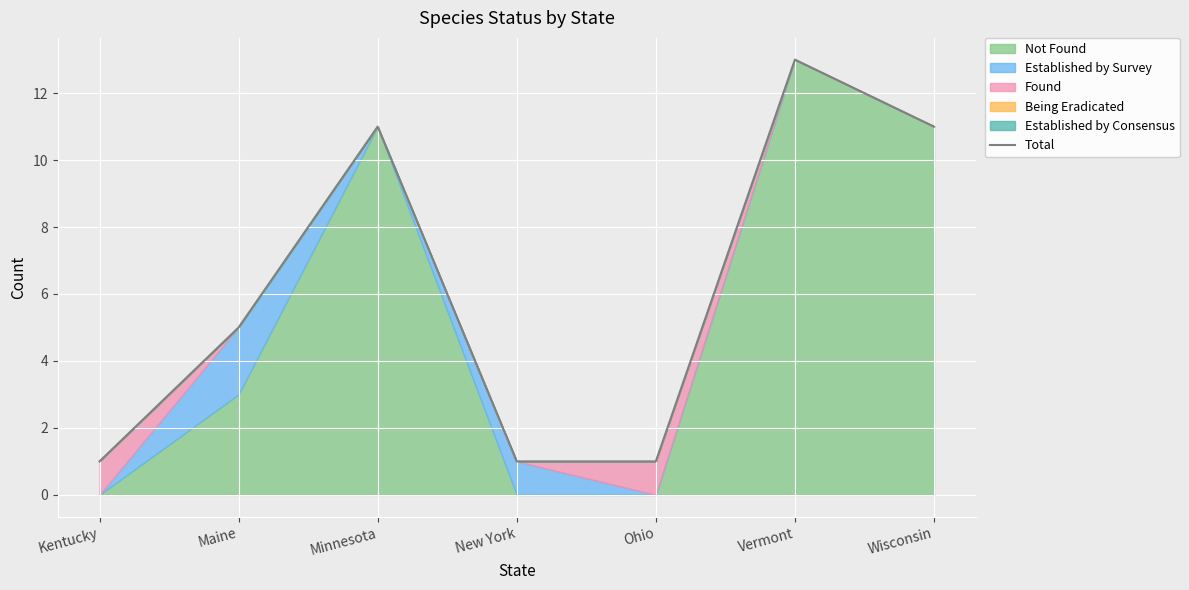

Reading left to right, extract all data points from this chart.

1	5	11	1	1	13	11